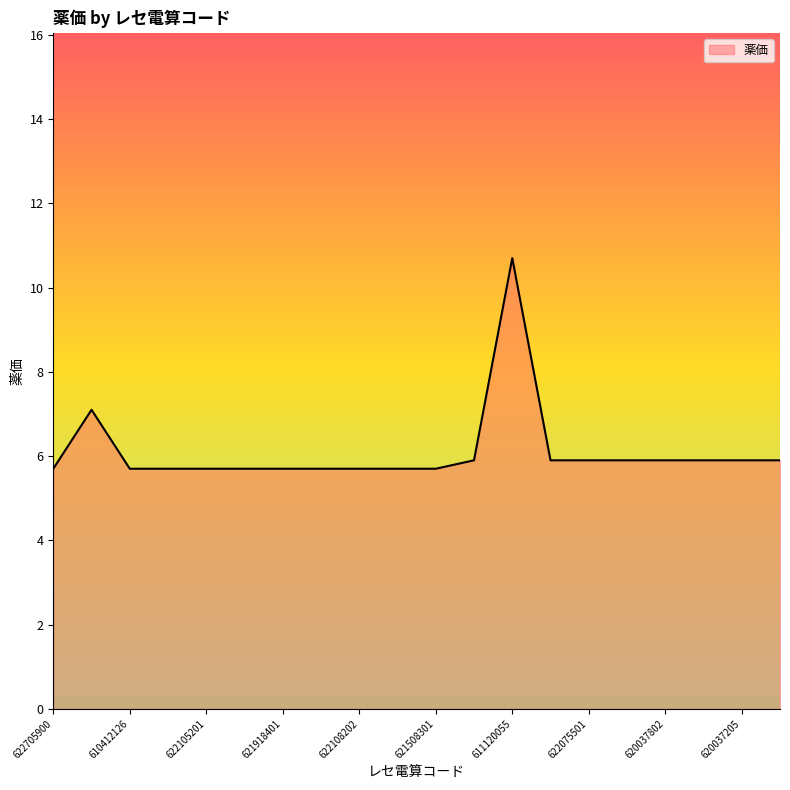

What is the difference between the maximum and minimum values?

5.0